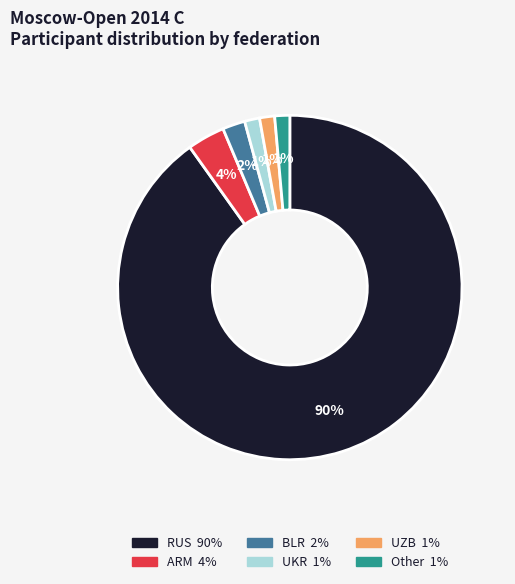

To the nearest percent, what is the difference between the UKR and BLR slice percentages?

1%